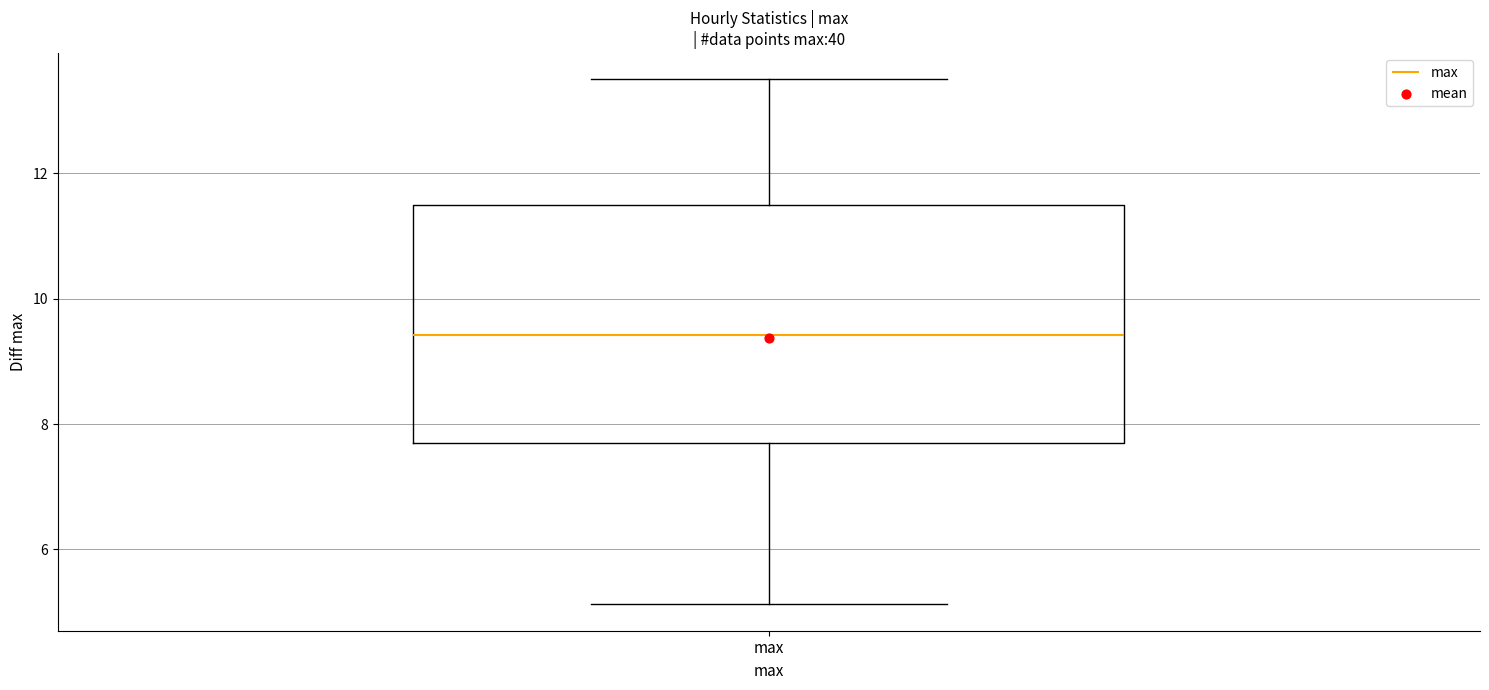

Transcribe this box plot: give where the median line is, the range the box spans, and where the two whiskers end, as read against the y-axis. The values are not printed on the chart, so give them approximately, as read against the axis.

median 9.4, box 7.6 to 11.6, whiskers 5.2 to 13.6